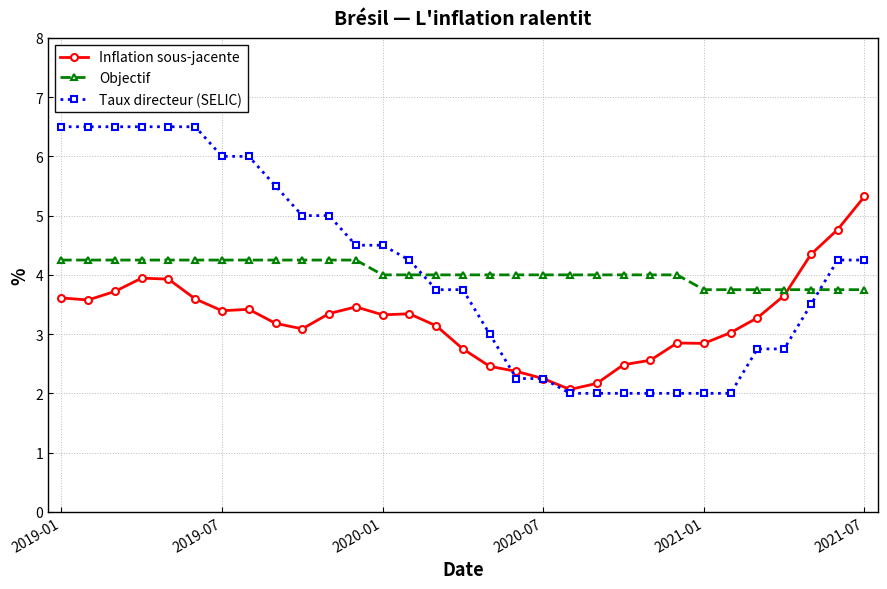

How many intersections are there between Taux directeur (SELIC) and Objectif?

2